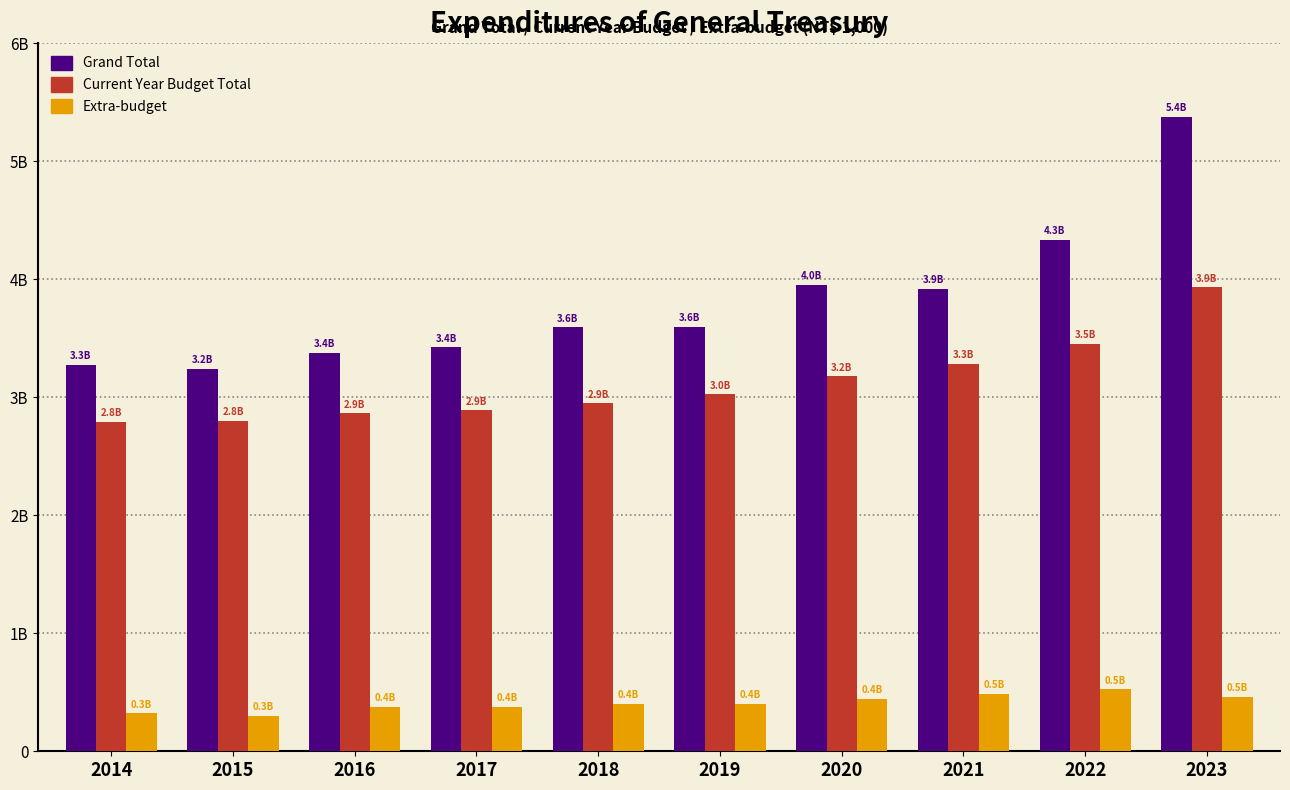

What are all the series names shown in the legend?

Grand Total, Current Year Budget Total, Extra-budget